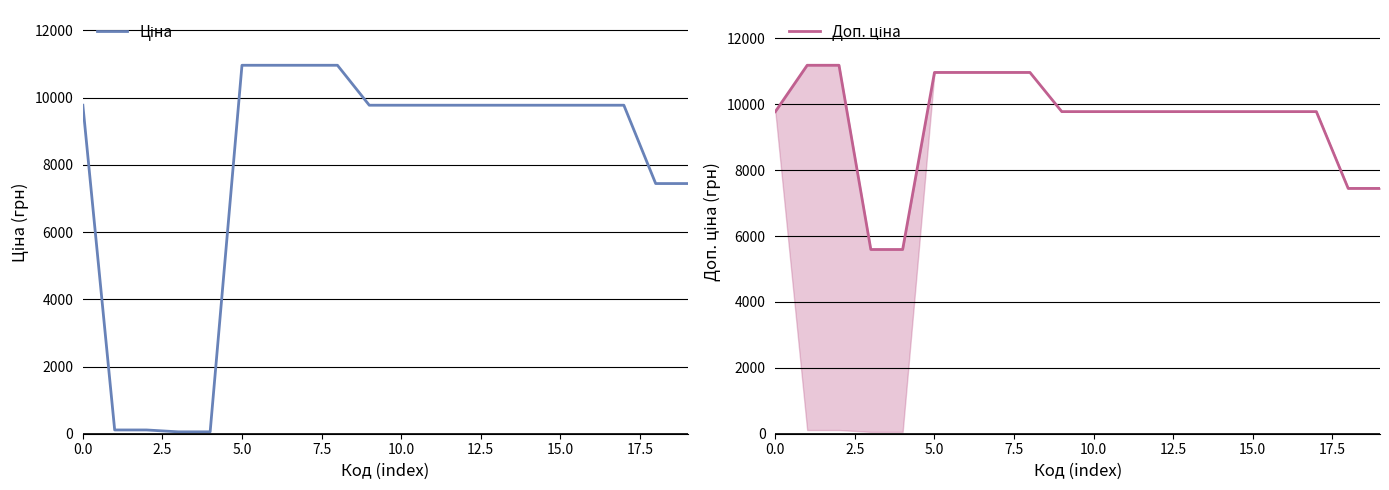

How many lines are shown in the chart?

2